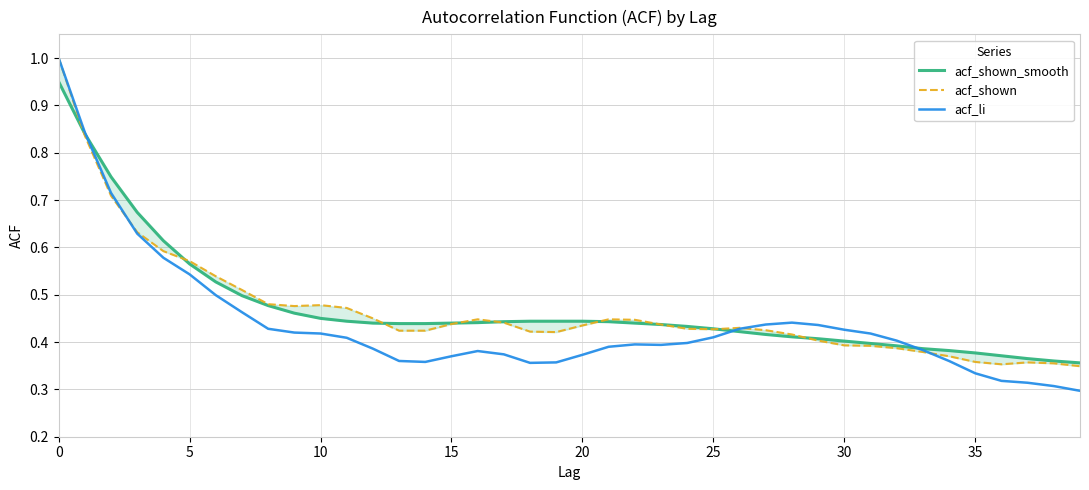

Where is acf_shown nearest to the value 0?

39